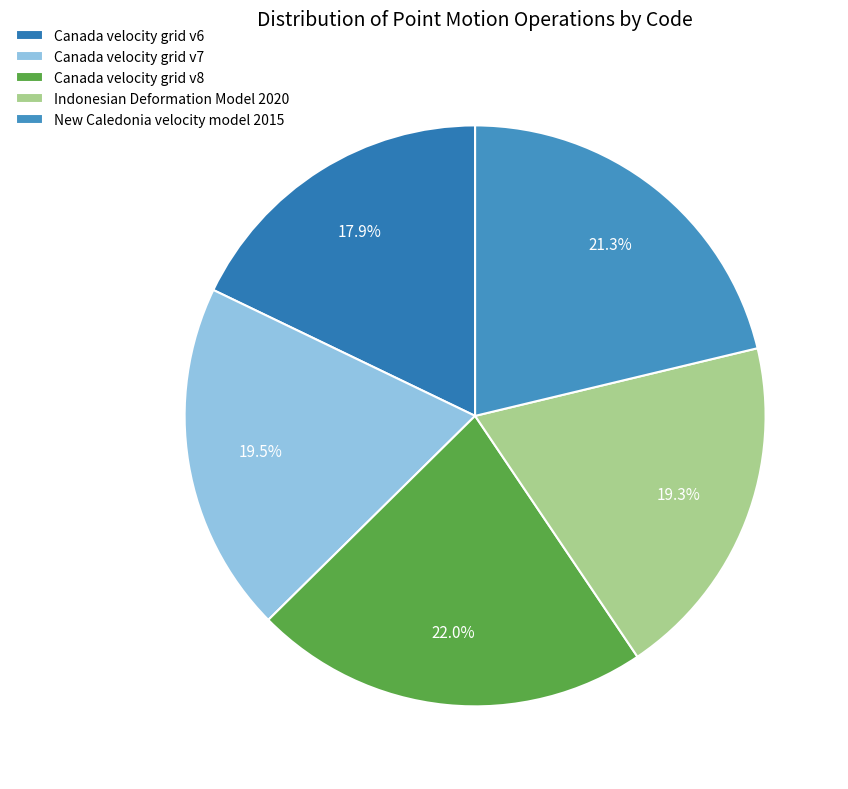

Is there a majority slice in this chart?

No